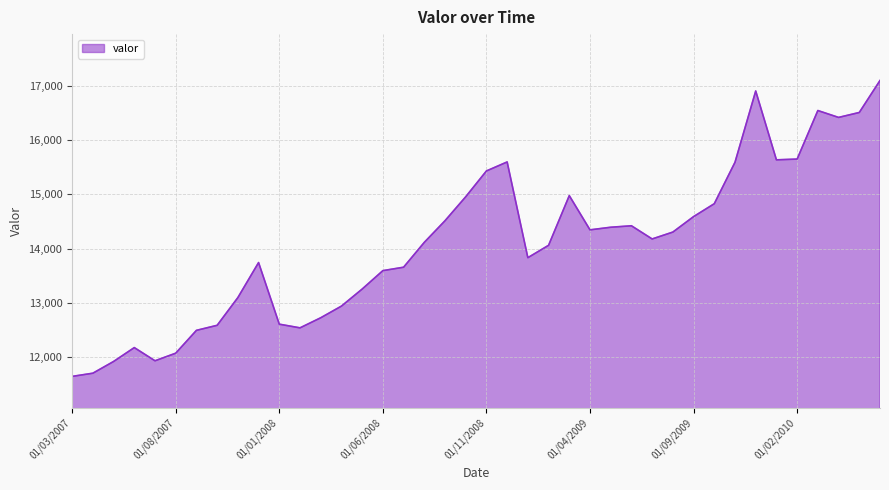

What is the difference between the maximum and minimum values?

5456